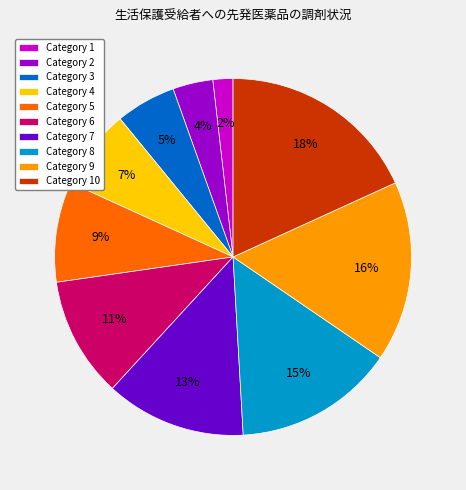

What is the largest slice in the pie chart?

Category 10